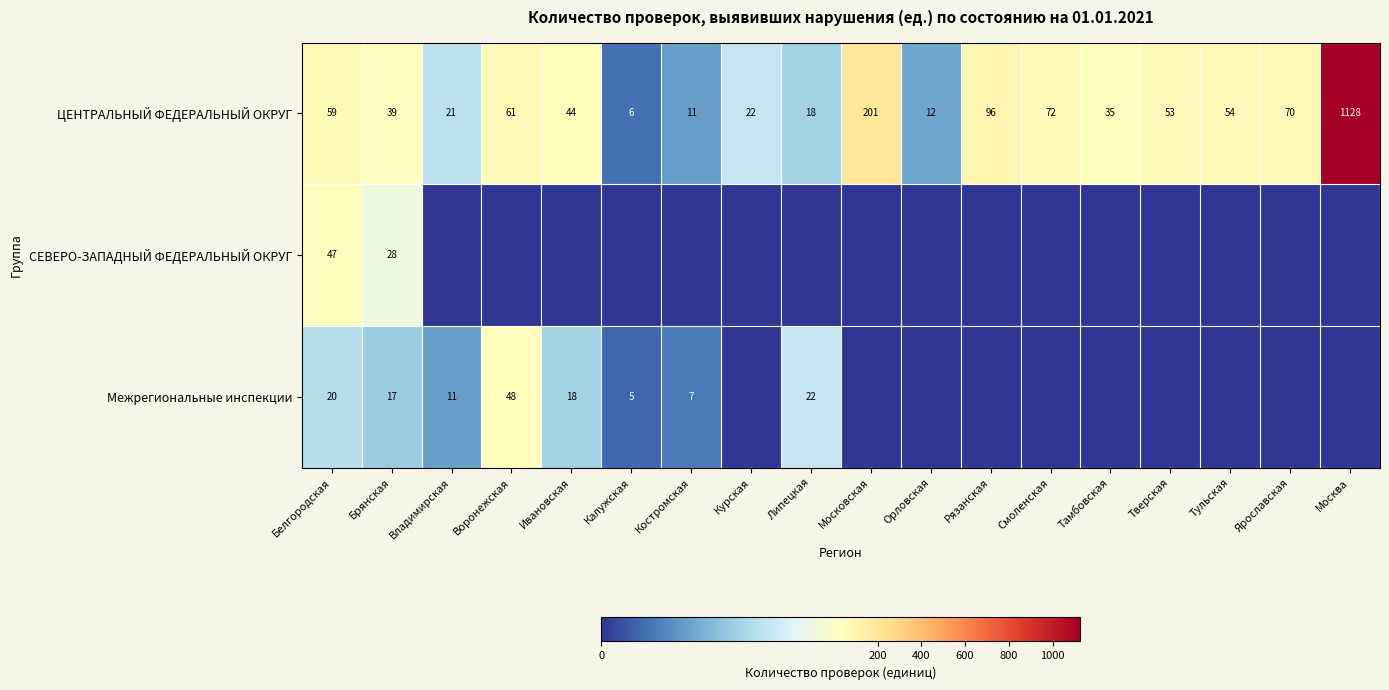

At which label does ЦЕНТРАЛЬНЫЙ ФЕДЕРАЛЬНЫЙ ОКРУГ first exceed 53?

Белгородская